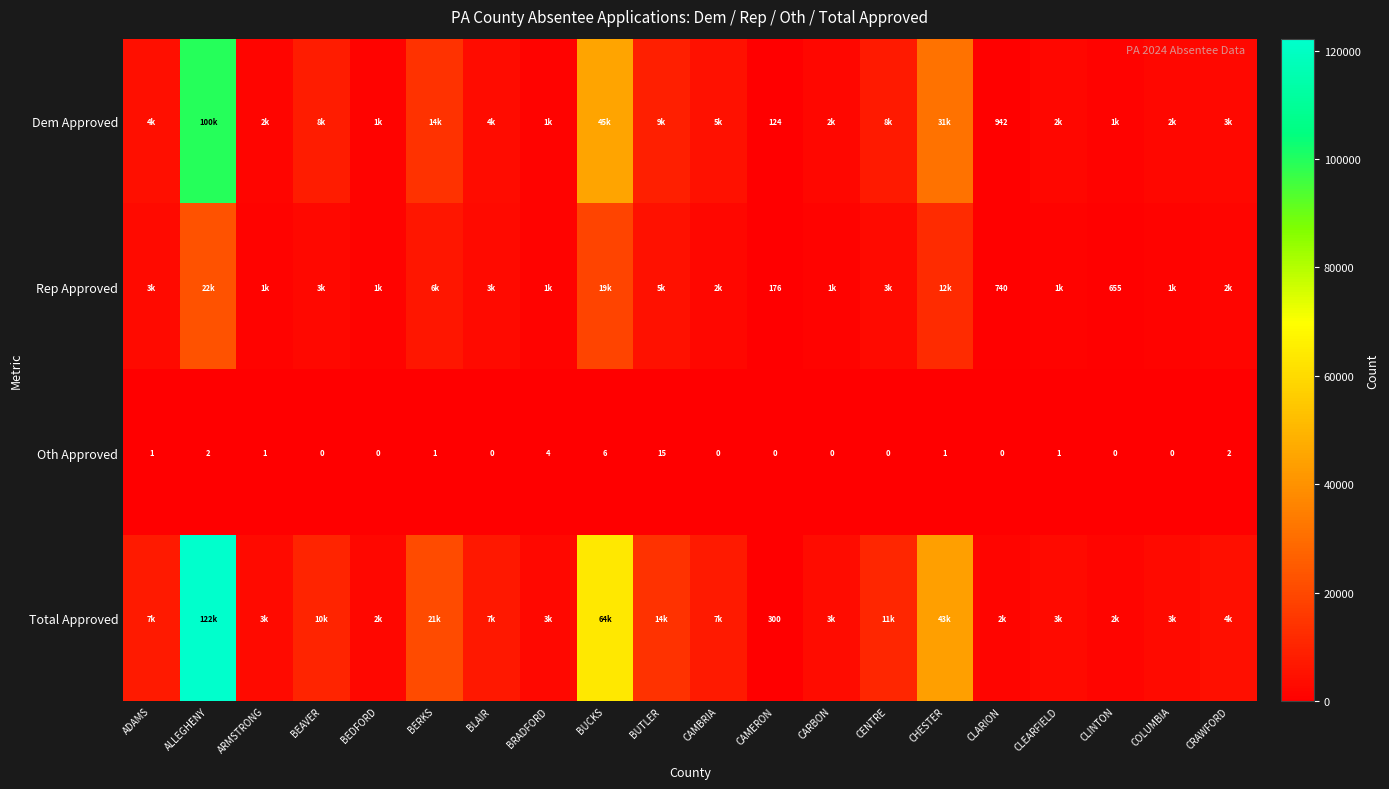

What is the total value across all series at ARMSTRONG?

6040